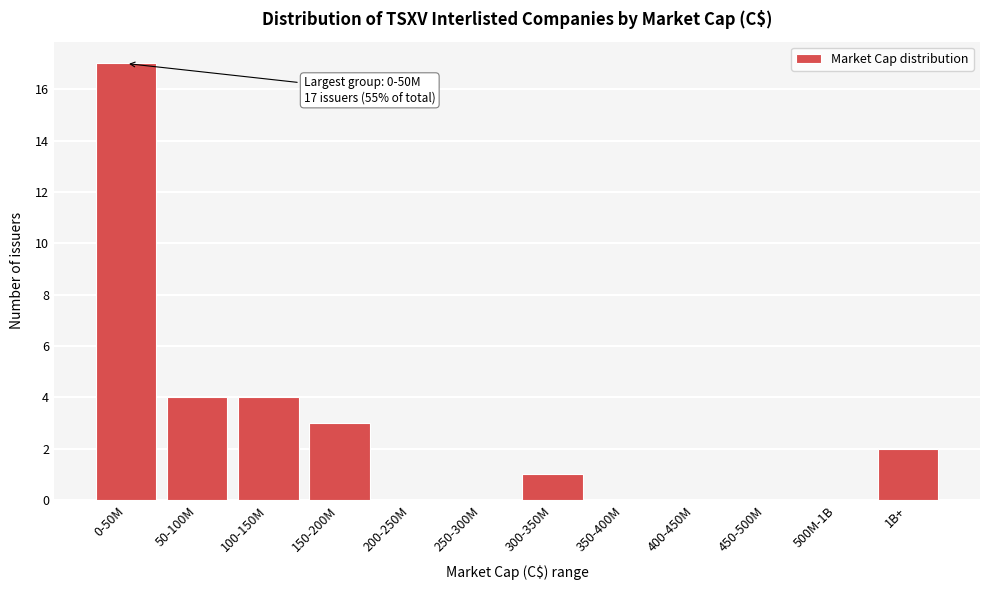

Reading left to right, transcribe all the data shown in this chart.

0-50M=17	50-100M=4	100-150M=4	150-200M=3	200-250M=0	250-300M=0	300-350M=1	350-400M=0	400-450M=0	450-500M=0	500M-1B=0	1B+=2